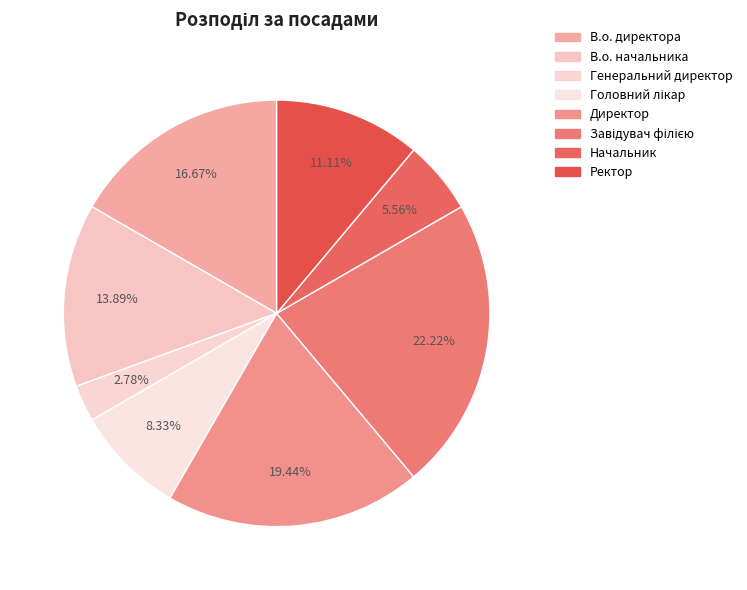

How many slices are in this pie chart?

8